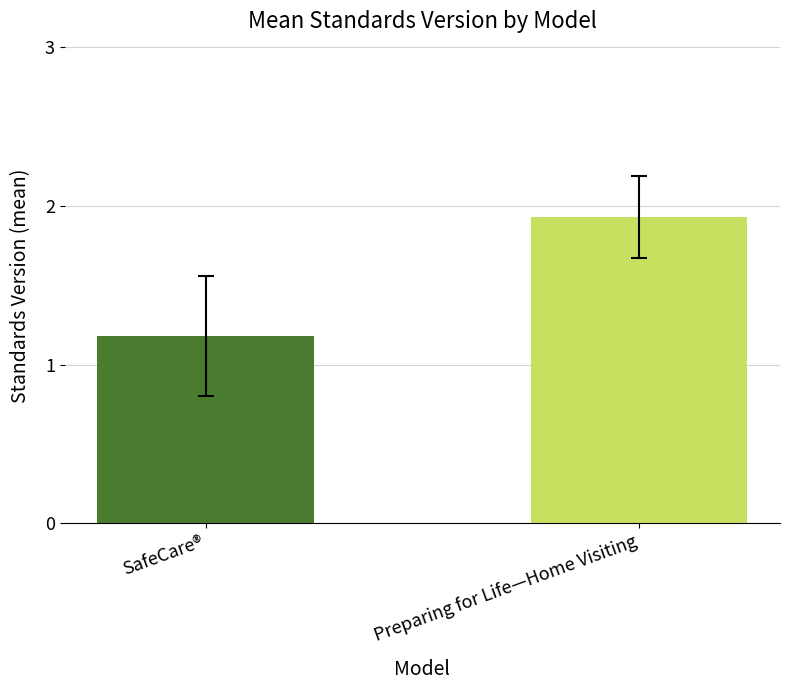

What is the minimum value shown in the chart?

1.2